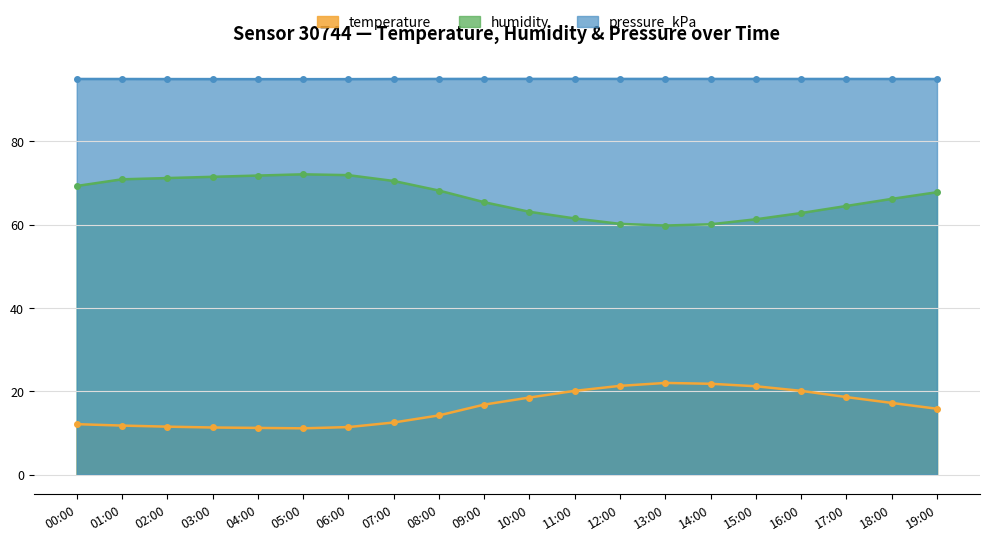

What is the value of the humidity point at the 10th from the left?

65.4